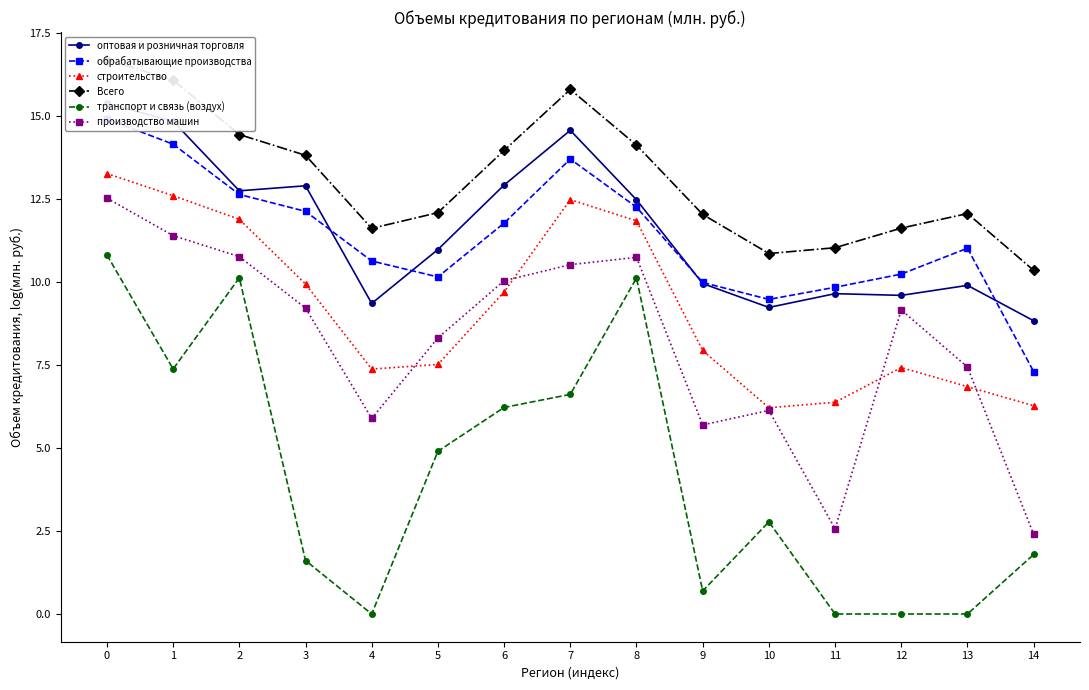

Which label corresponds to the smallest value in the chart?

4